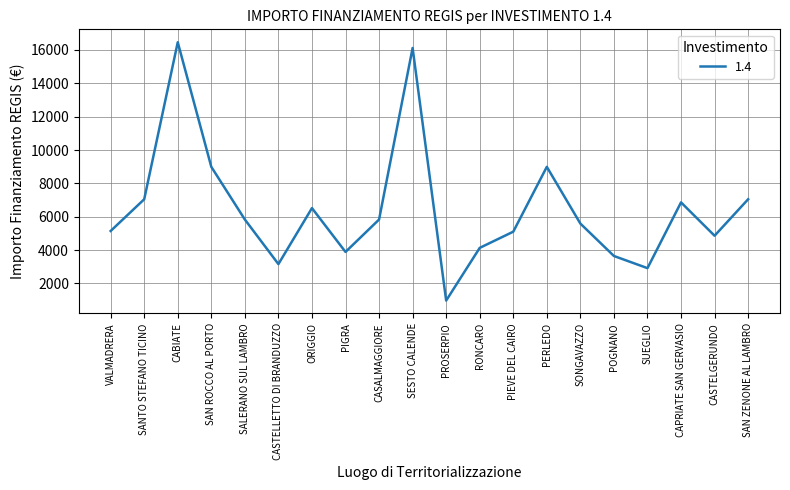

What is the ratio of the value at CASALMAGGIORE to the value at CABIATE?

0.4